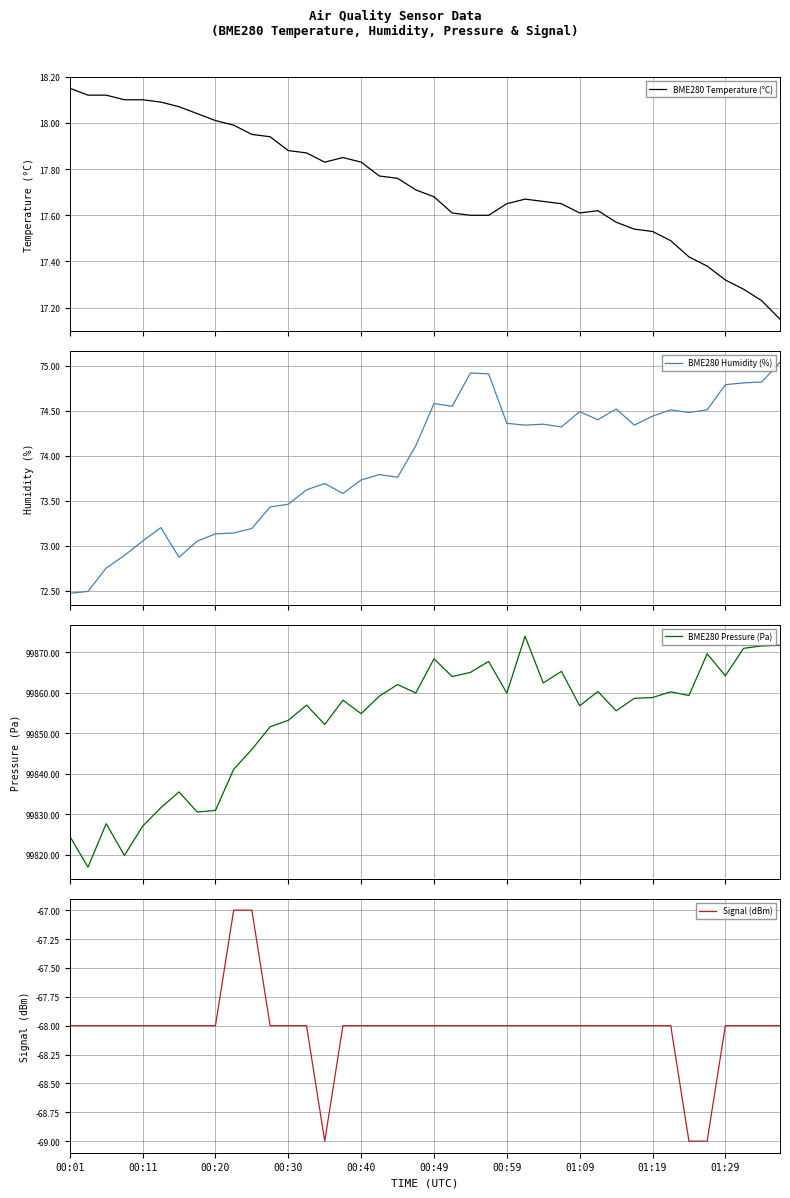

Rank the categories by BME280 Pressure (Pa) value from highest to lowest.

25, 39, 38, 37, 35, 20, 23, 27, 22, 36, 21, 26, 18, 29, 33, 19, 24, 34, 17, 32, 31, 15, 13, 28, 30, 16, 12, 14, 11, 10, 01:29, 00:59, 00:49, 01:19, 01:09, 00:20, 00:40, 00:01, 00:30, 00:11